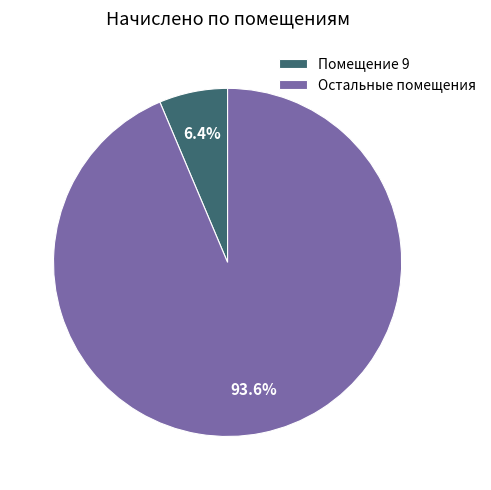

What percentage do Остальные помещения and Помещение 9 together represent?

100.0%